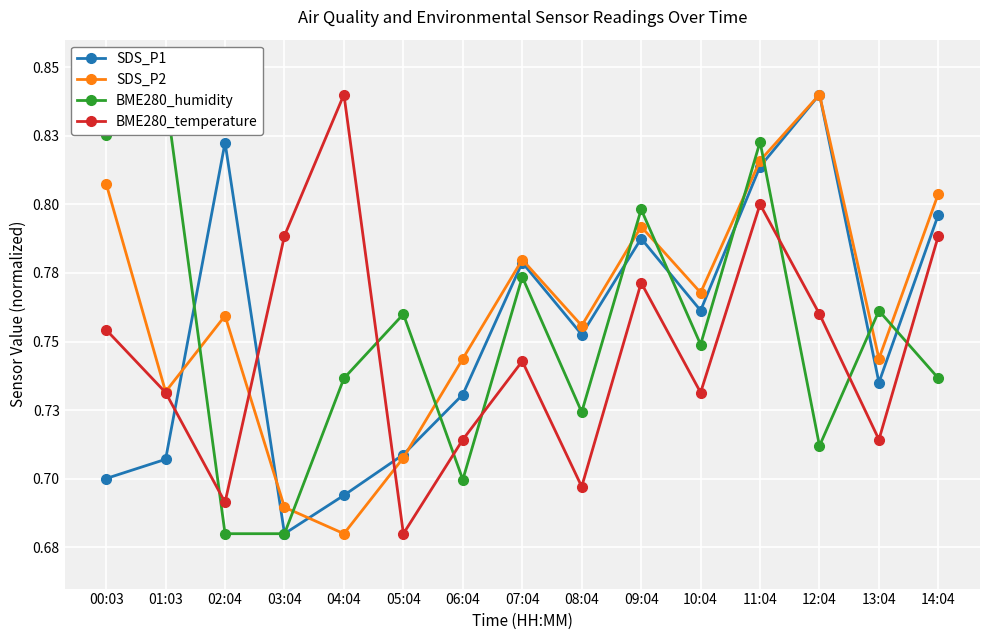

Where is SDS_P1 nearest to the value 0?

03:04